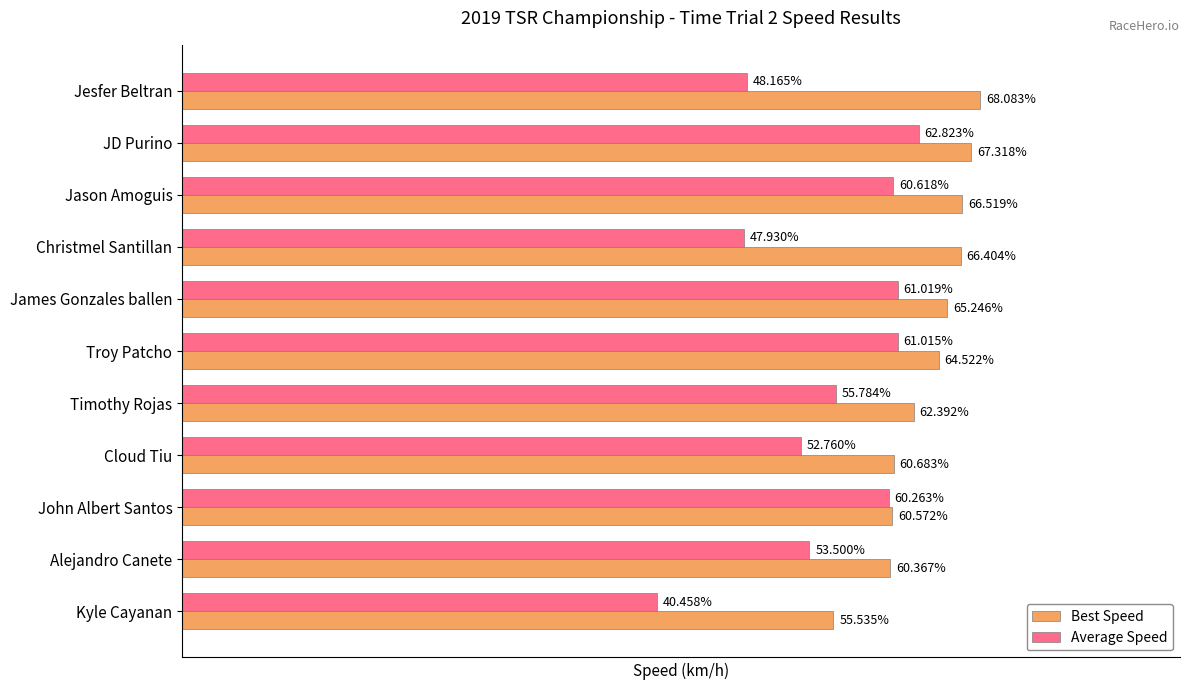

Rank the series at Cloud Tiu from lowest to highest value.

Average Speed, Best Speed